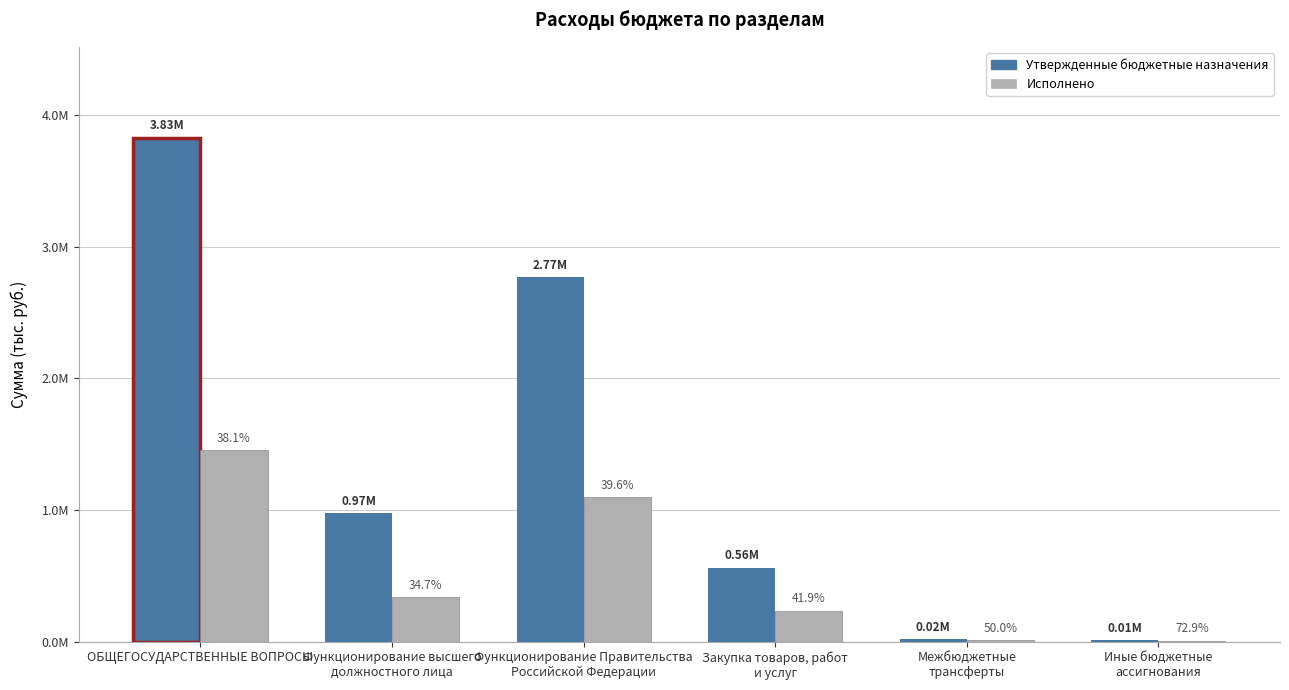

How many bars are there in total?

12